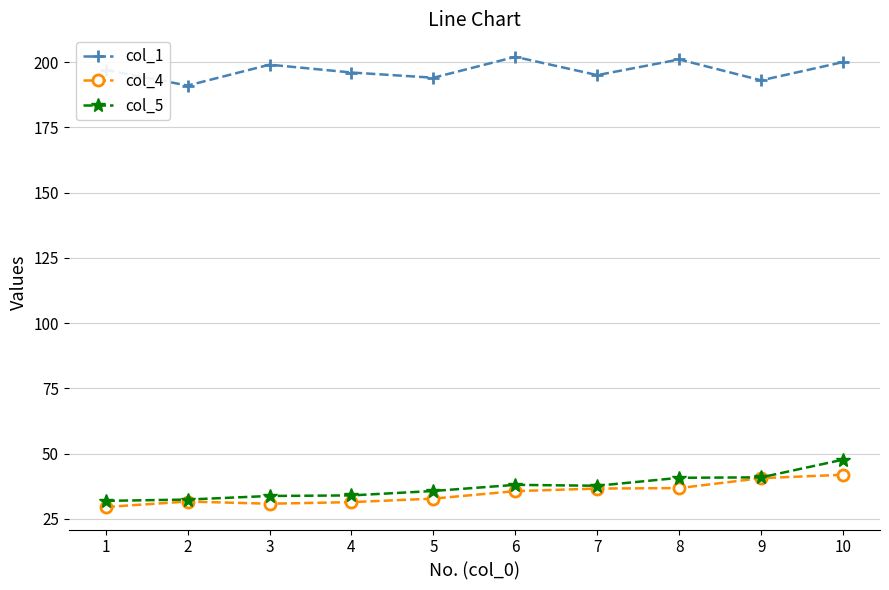

What is the difference between the maximum and minimum values in the col_1 series?

11.0